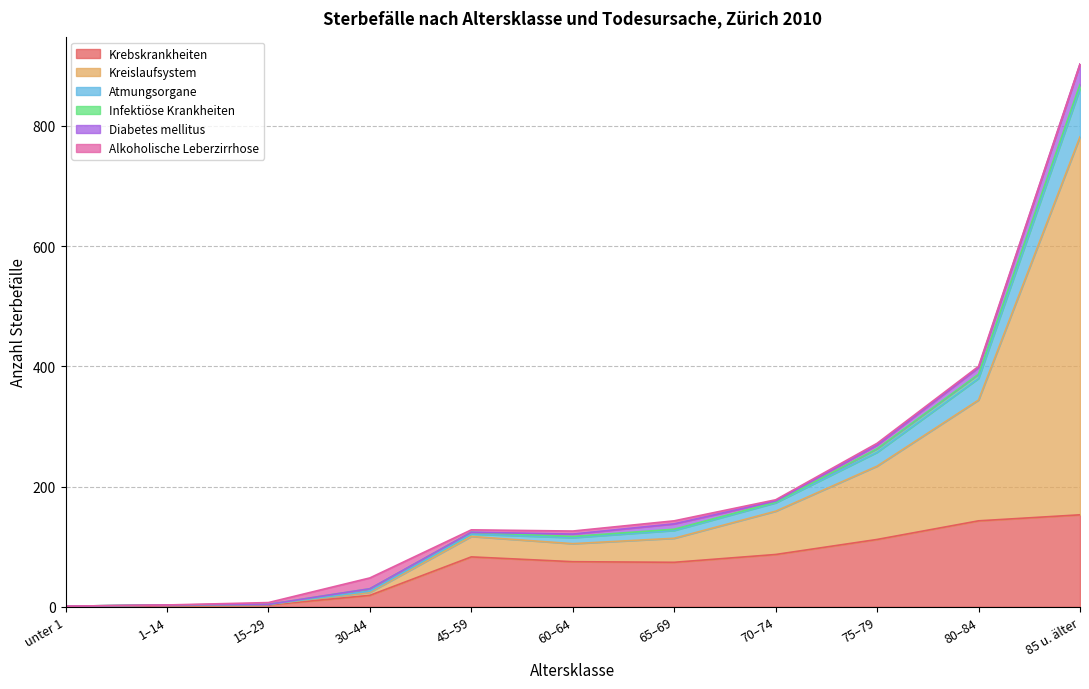

The Kreislaufsystem series shows 179 at 45–59. True or false?

False